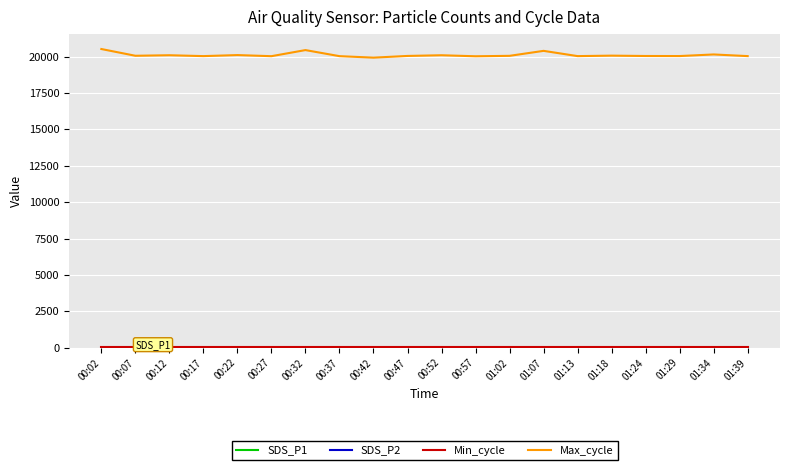

Which series has the widest spread of values?

Max_cycle